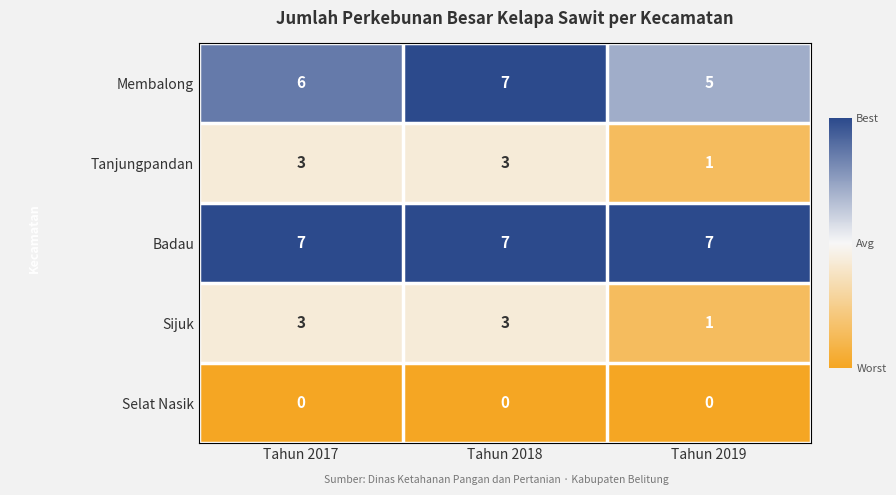

Read the Membalong value at Tahun 2017.

6